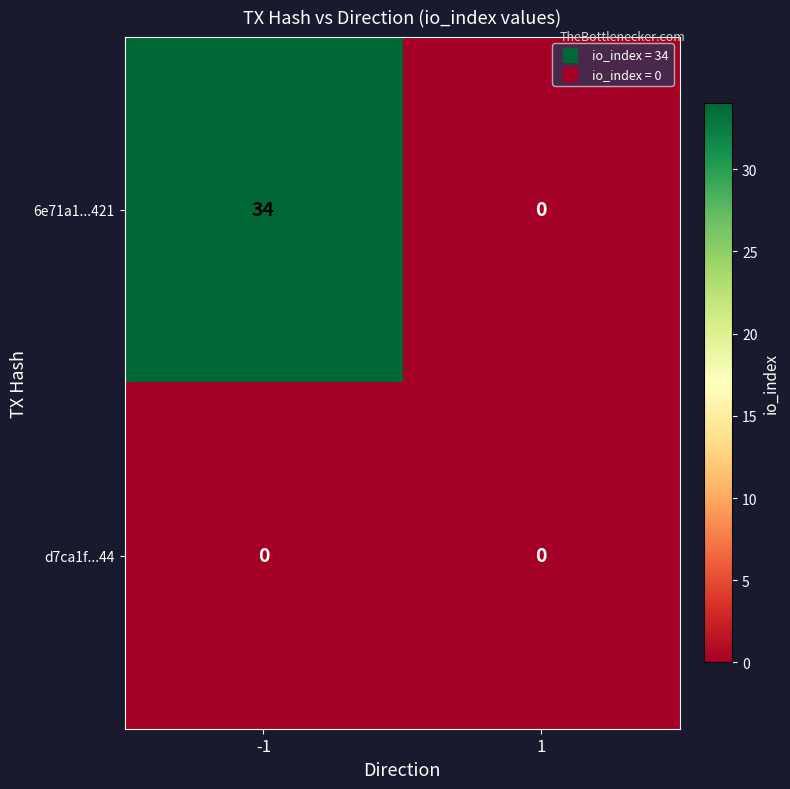

At -1, list the series in order from largest to smallest.

6e71a1...421, d7ca1f...44